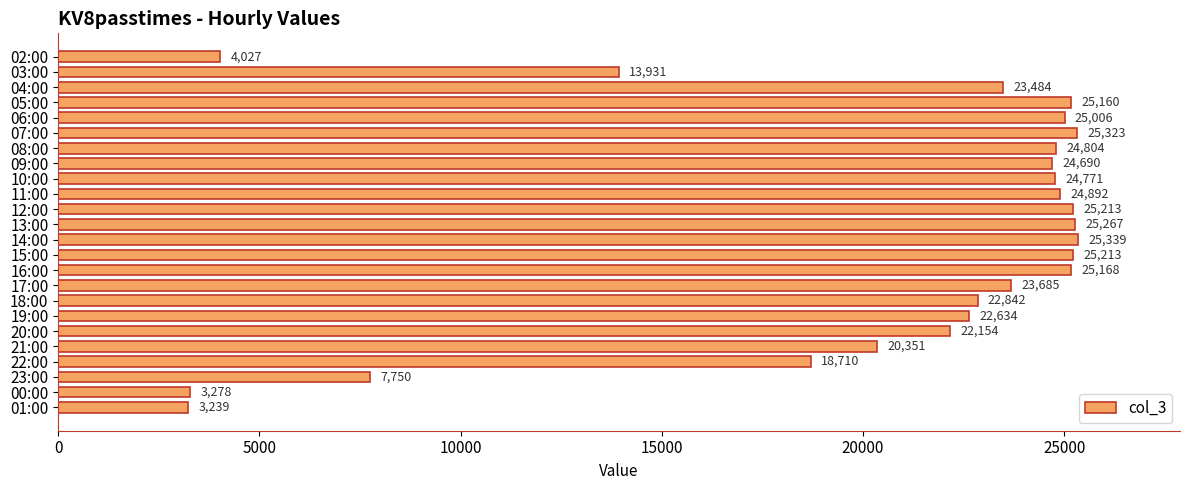

Reading top to bottom, extract all data points from this chart.

02:00=4027	03:00=13931	04:00=23484	05:00=25160	06:00=25006	07:00=25323	08:00=24804	09:00=24690	10:00=24771	11:00=24892	12:00=25213	13:00=25267	14:00=25339	15:00=25213	16:00=25168	17:00=23685	18:00=22842	19:00=22634	20:00=22154	21:00=20351	22:00=18710	23:00=7750	00:00=3278	01:00=3239